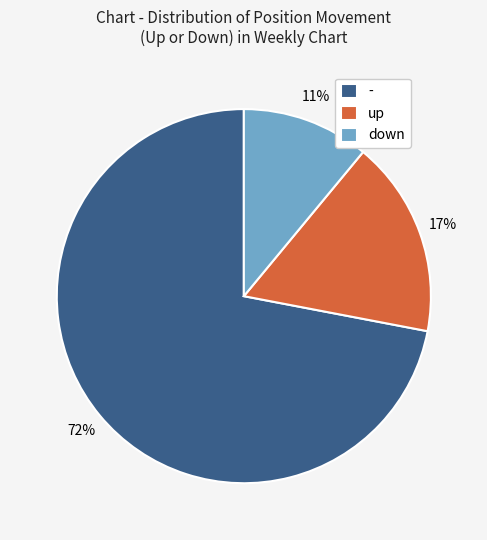

To the nearest percent, what is the difference between the - and down slice percentages?

61%